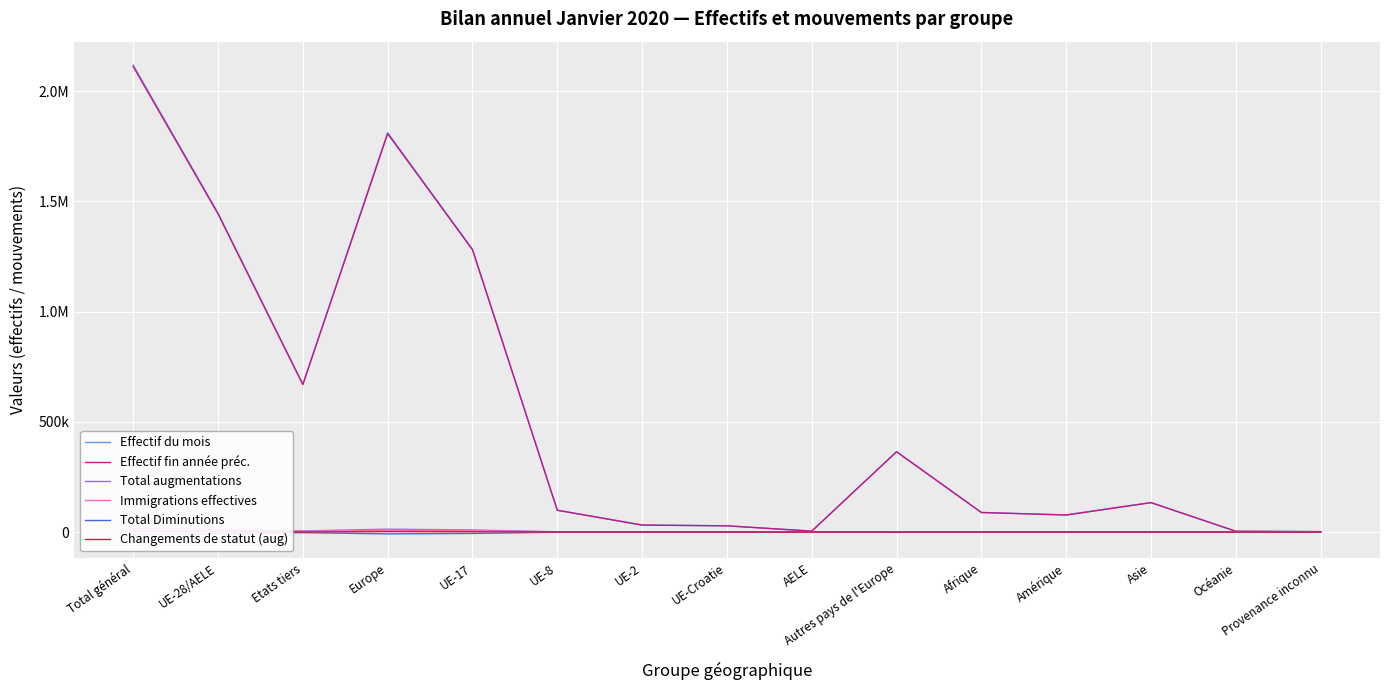

The Effectif fin année préc. series shows 31568 at UE-2. True or false?

True